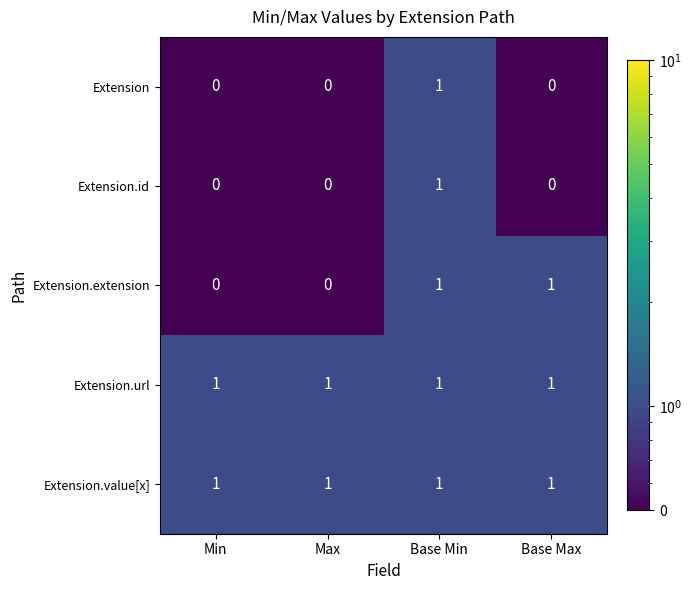

Which series changed the most between Max and Base Max?

Extension.extension